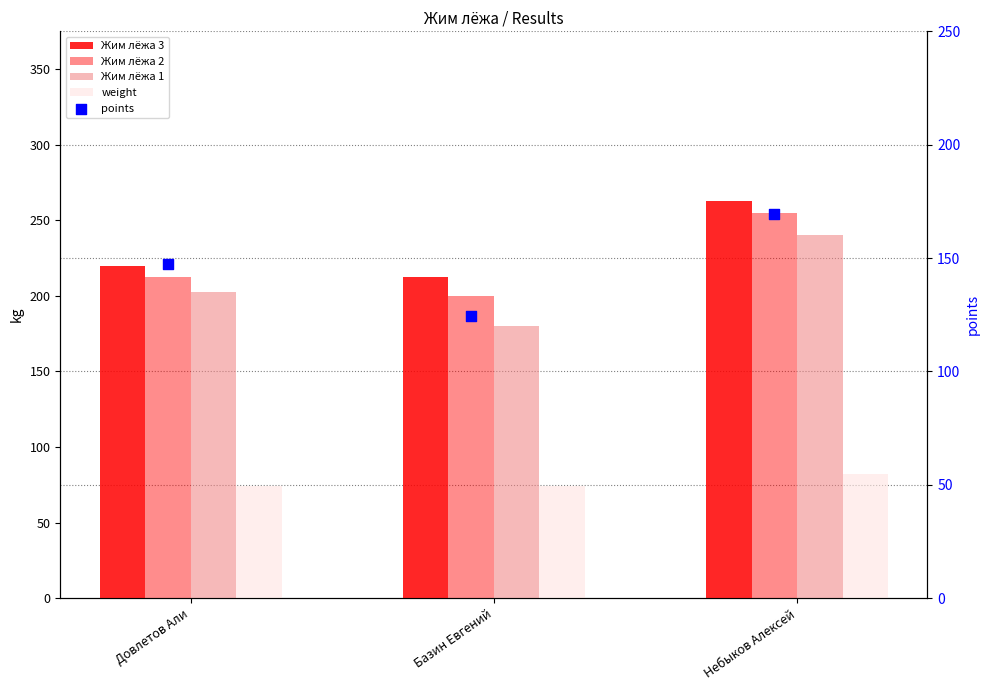

At how many categories does at least one series exceed 160?

3